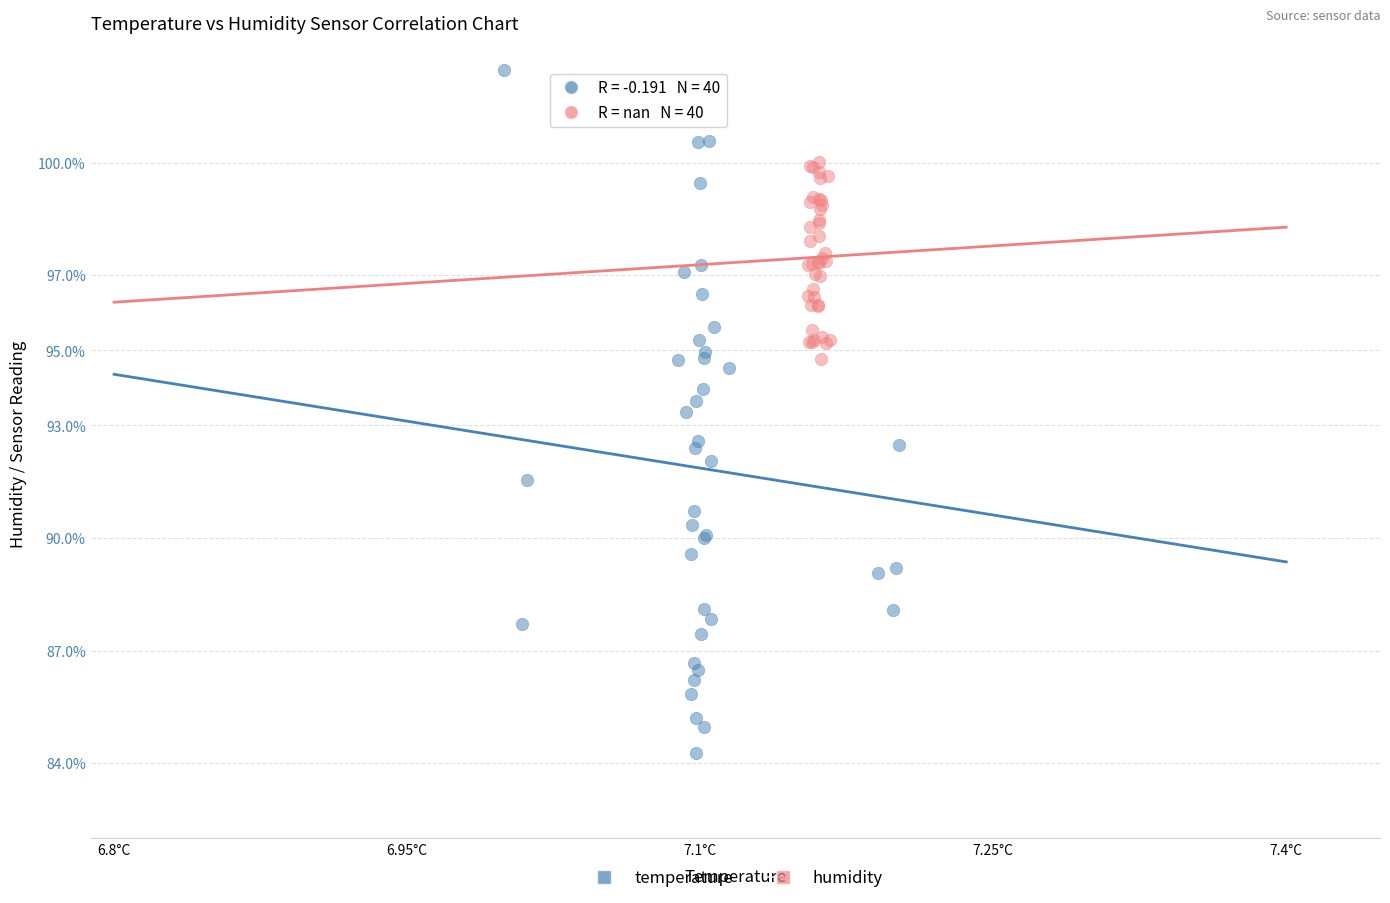

Which series contains the lowest Y value?

temperature